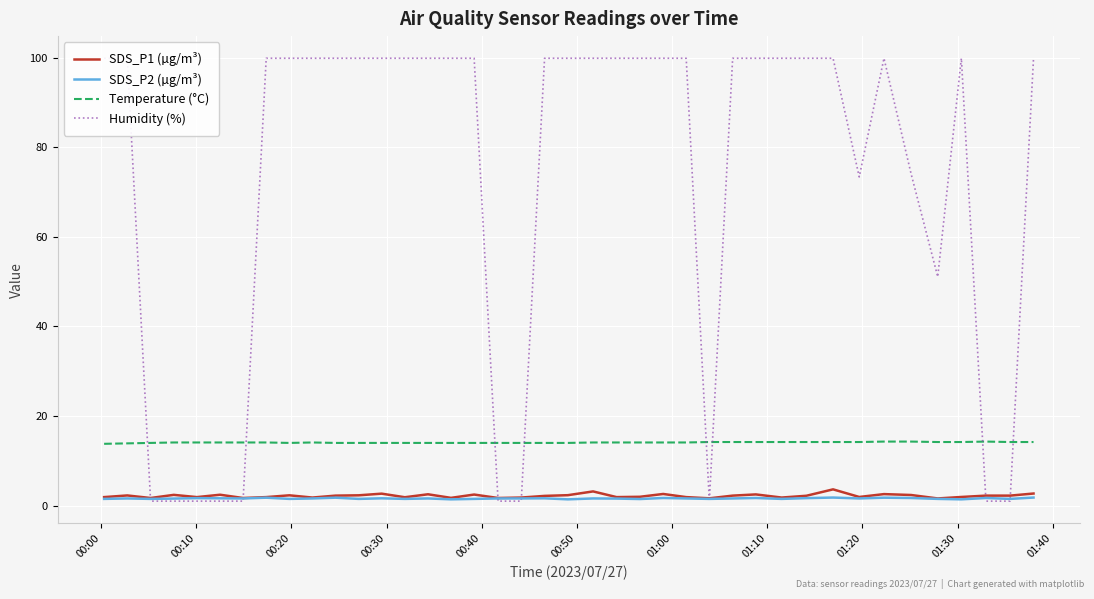

How many lines are shown in the chart?

4